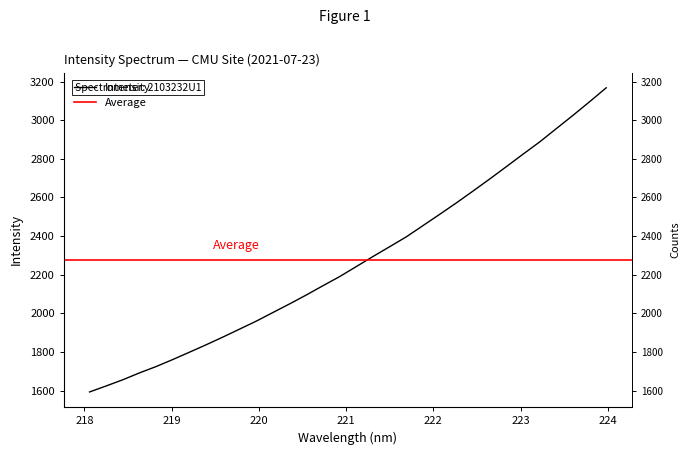

What is the change in value from 218.442 to 220.1623?

+348.2